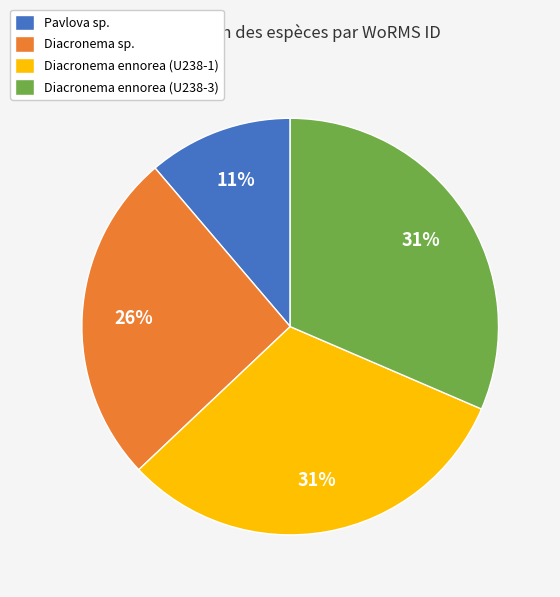

Is it true that Diacronema ennorea (U238-1) is 31% of the pie?

True